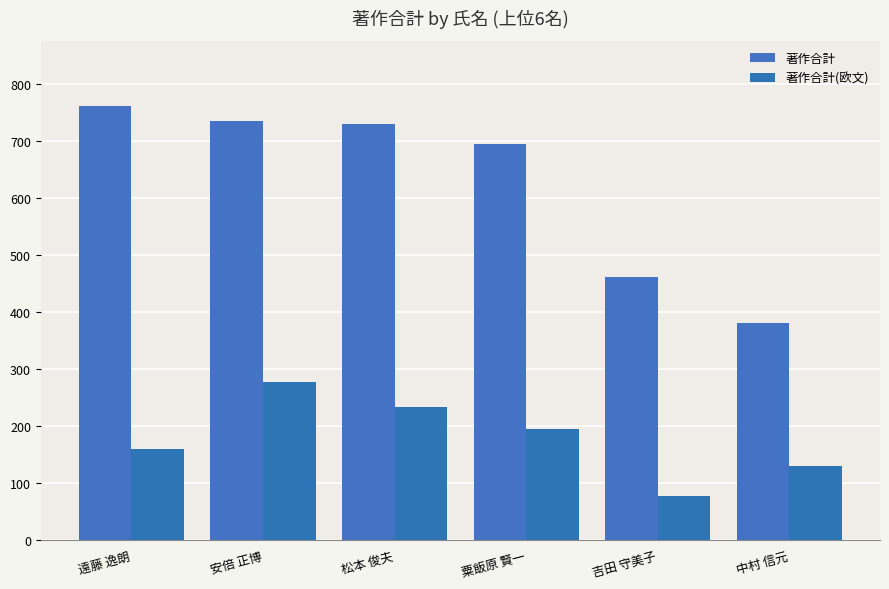

Rank the series by their maximum value, from highest to lowest.

著作合計, 著作合計(欧文)